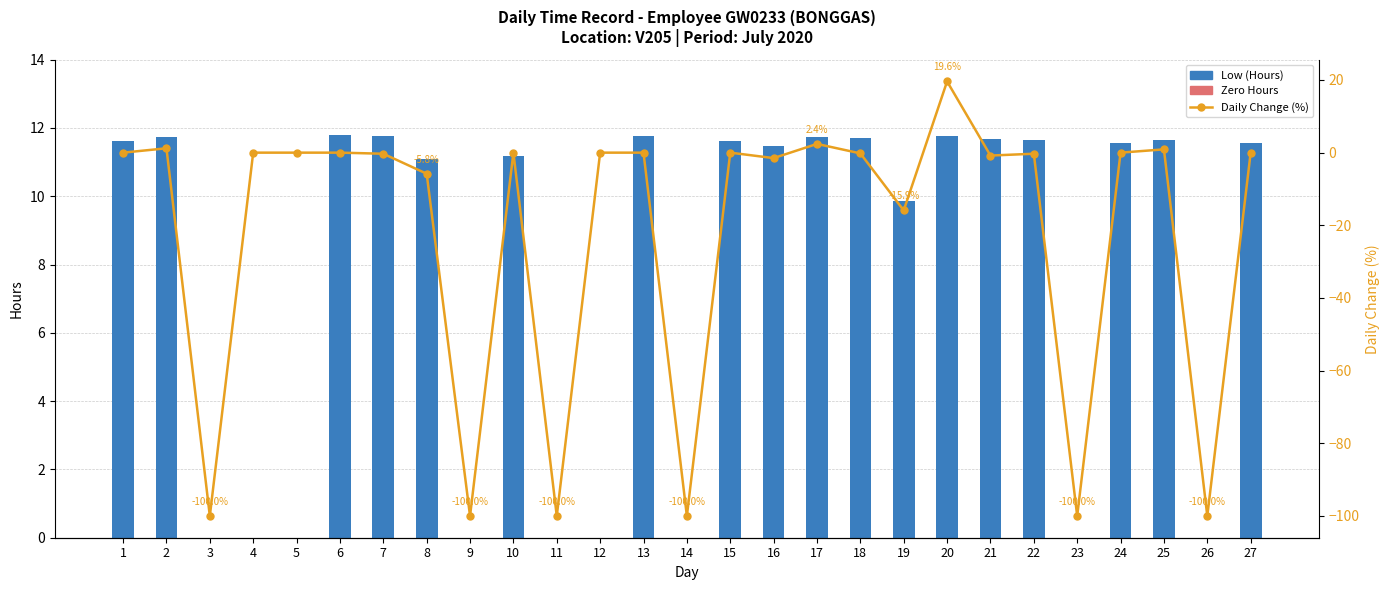

What is the value of the Daily Change (%) bar at the 19th from the left?

-15.9